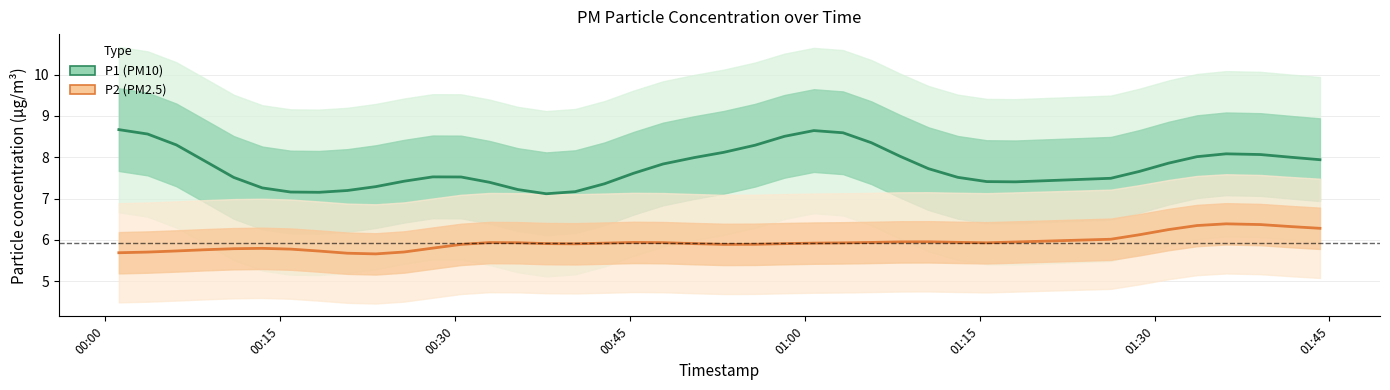

What is the highest value of the P2 (PM2.5) series?

6.4